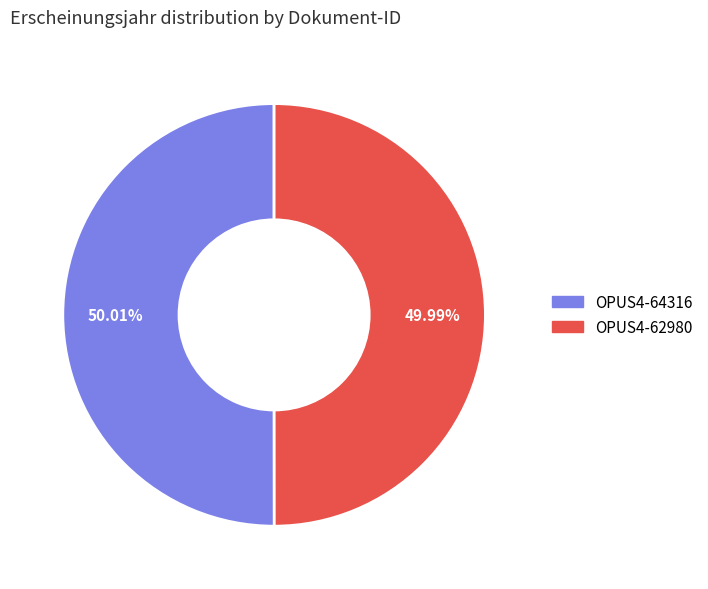

True or false: OPUS4-62980 accounts for 50% of the total.

True